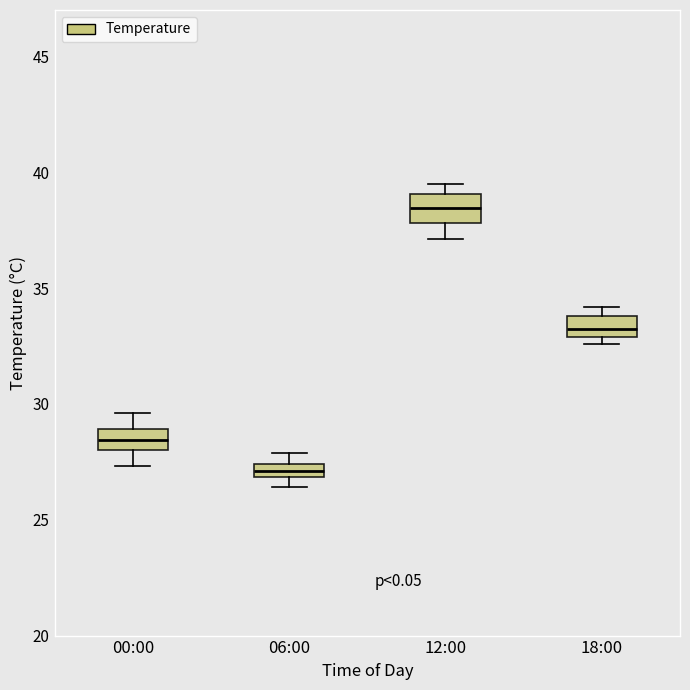

Where does the lower whisker of the box for 00:00 end on the y-axis? The values are not printed on the chart, so give them approximately, as read against the axis.

27.5